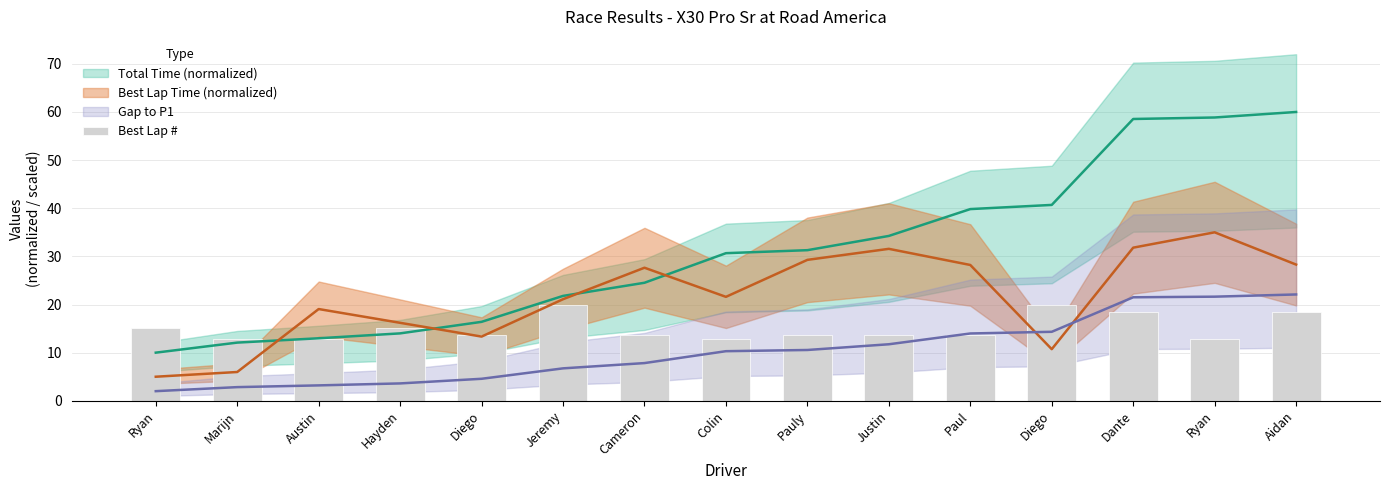

What is the difference between the values at Dante and Paul?

4.8